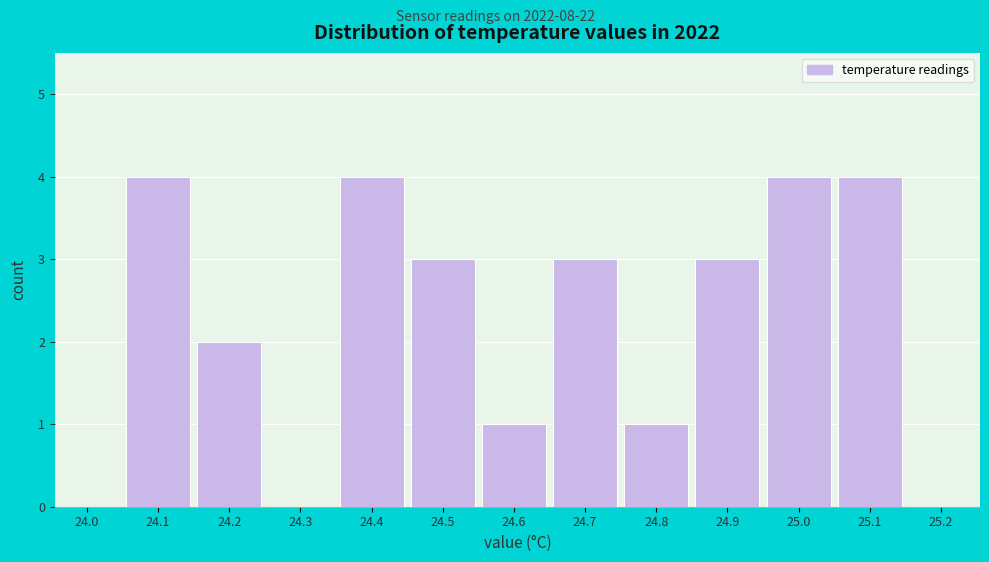

Reading left to right, what are all the values shown in this chart?

24.0=0	24.1=4	24.2=2	24.3=0	24.4=4	24.5=3	24.6=1	24.7=3	24.8=1	24.9=3	25.0=4	25.1=4	25.2=0